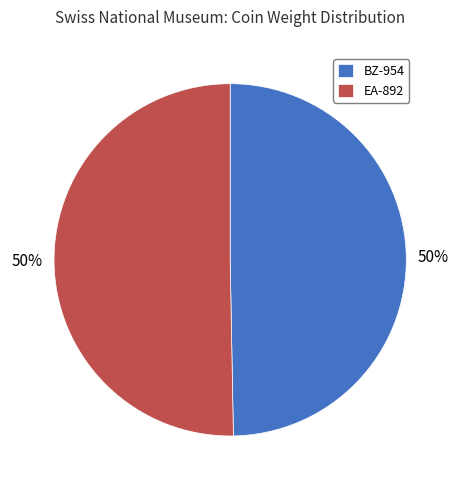

What is the ratio of the value at EA-892 to the value at BZ-954?

1.0